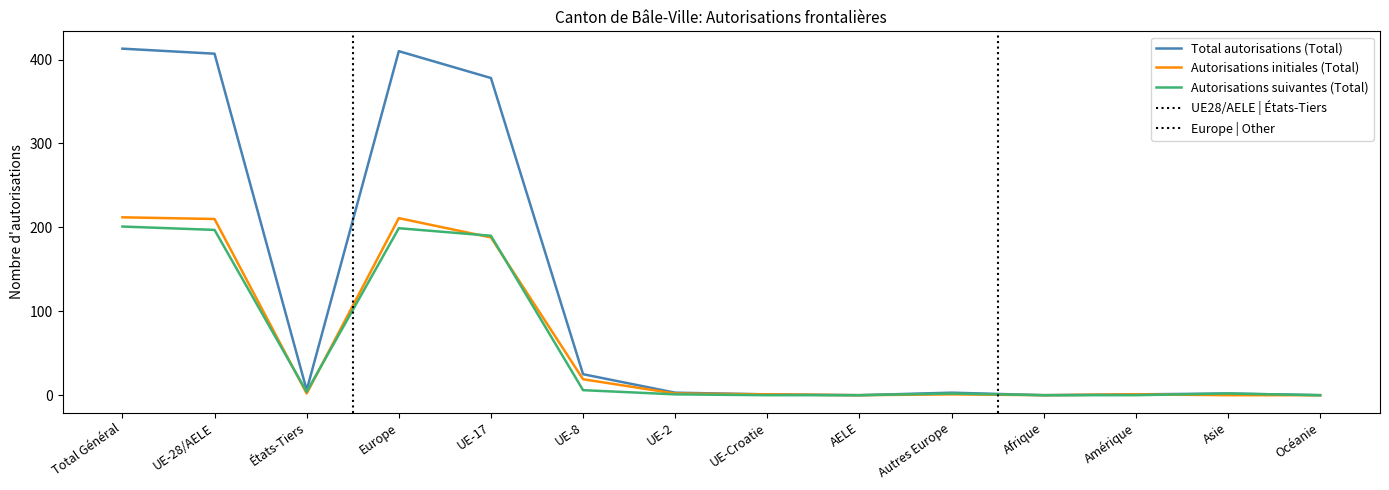

What is the average value of the Total autorisations (Total) series?

118